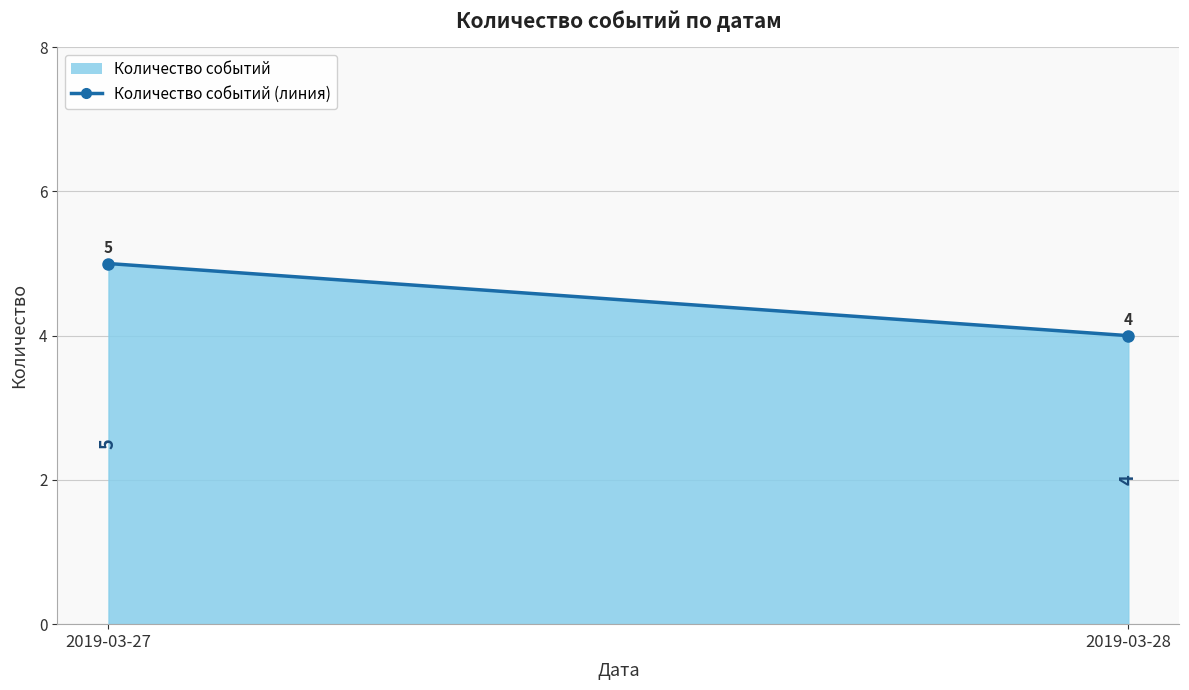

At which category does the chart reach its minimum across all series?

2019-03-28